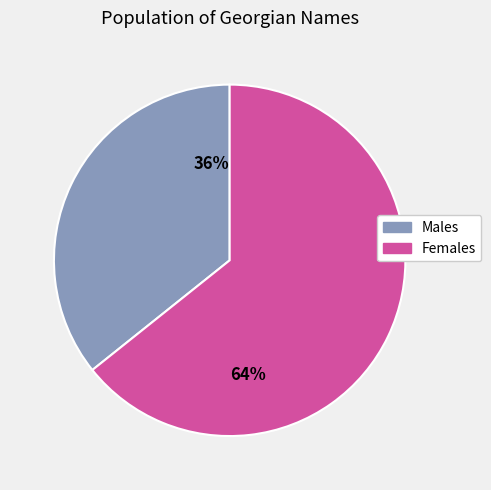

Rank the categories by value from lowest to highest.

36%, 64%